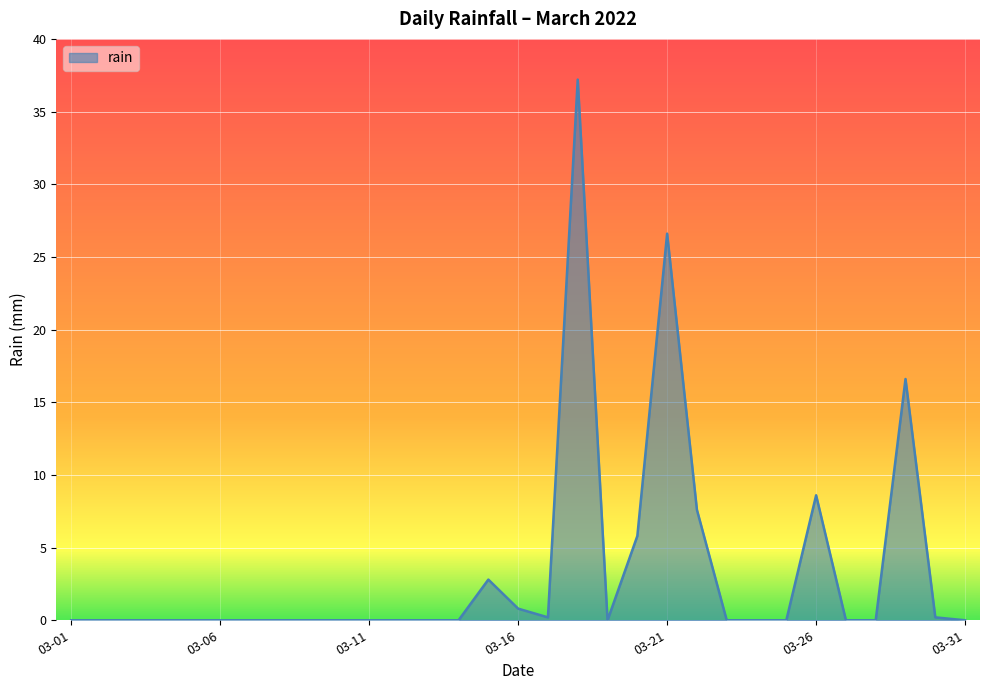

How many lines are shown in the chart?

1